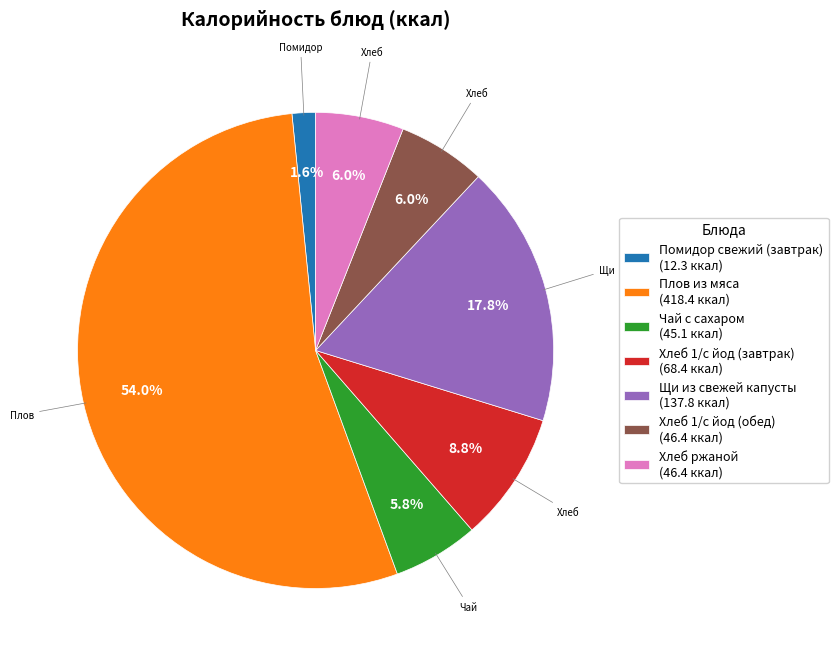

Combined, what portion of the pie is Помидор свежий (завтрак) (12.3 ккал) and Хлеб 1/с йод (обед) (46.4 ккал)?

7.6%